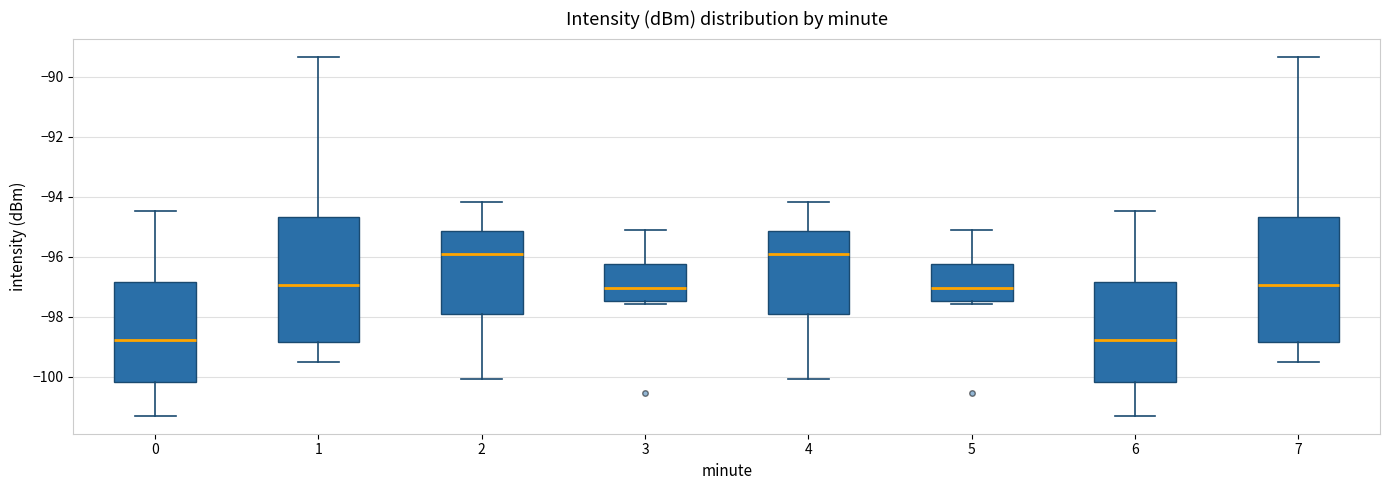

Where does the median line of the box at x = 3 sit on the y-axis? The values are not printed on the chart, so give them approximately, as read against the axis.

-97.0